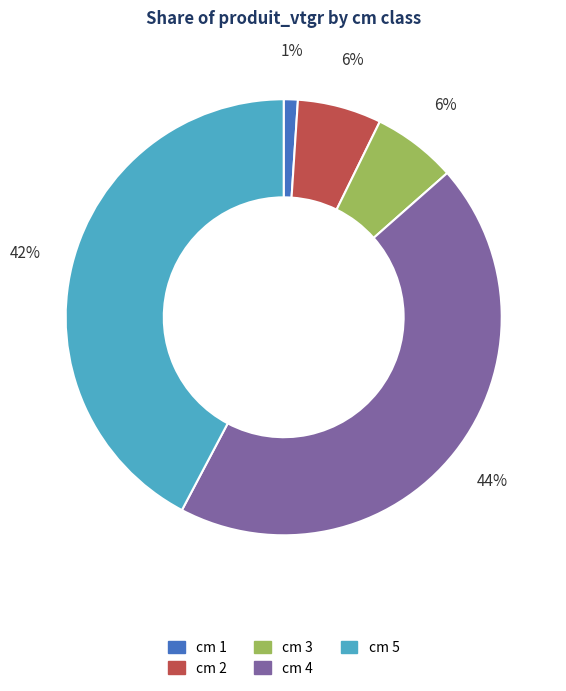

To the nearest percent, what is the average slice percentage?

20%